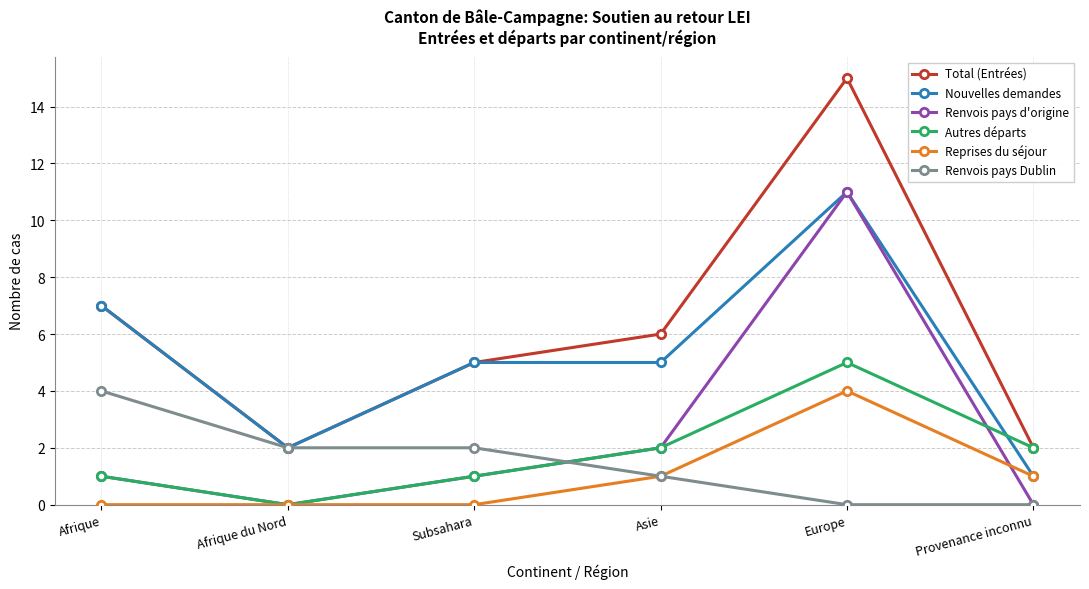

At which label is Total (Entrées) closest to 8?

Afrique